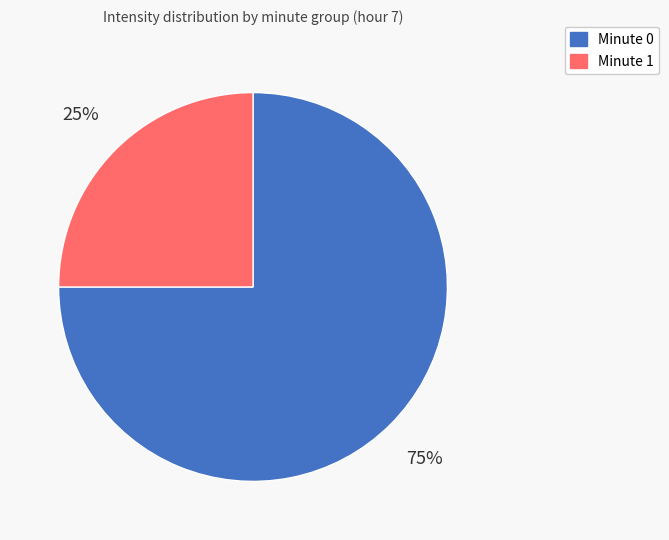

Is there a majority slice in this chart?

Yes